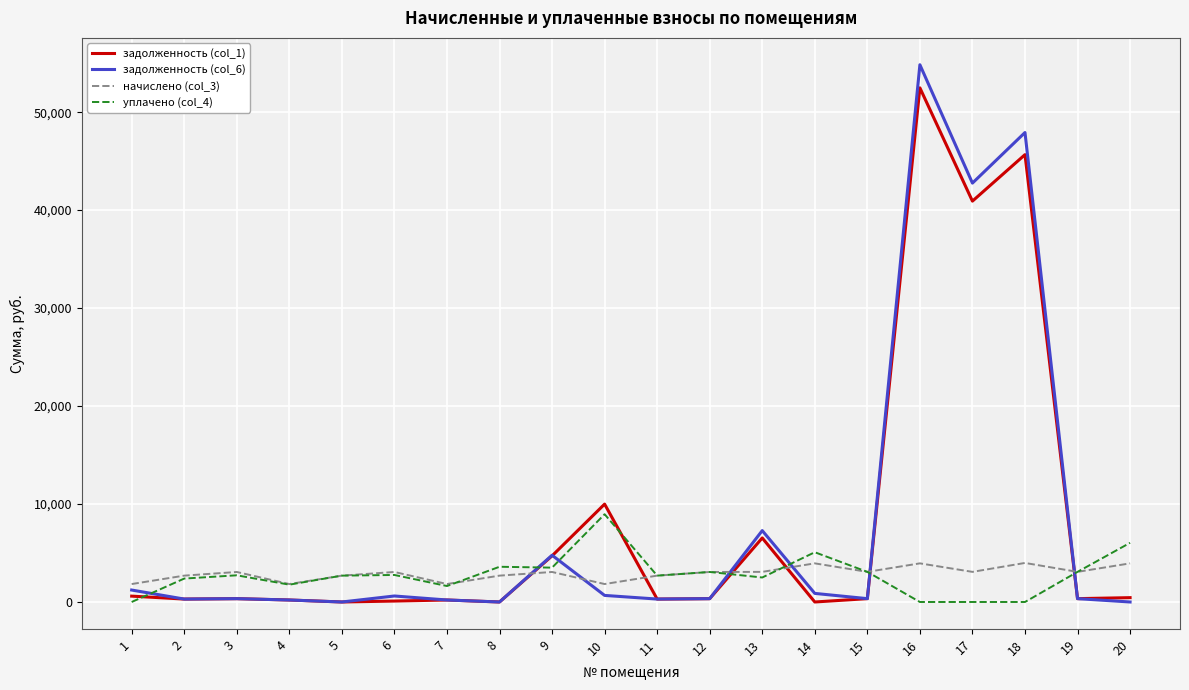

The value of начислено (col_3) at 16 is 3943.5. True or false?

True